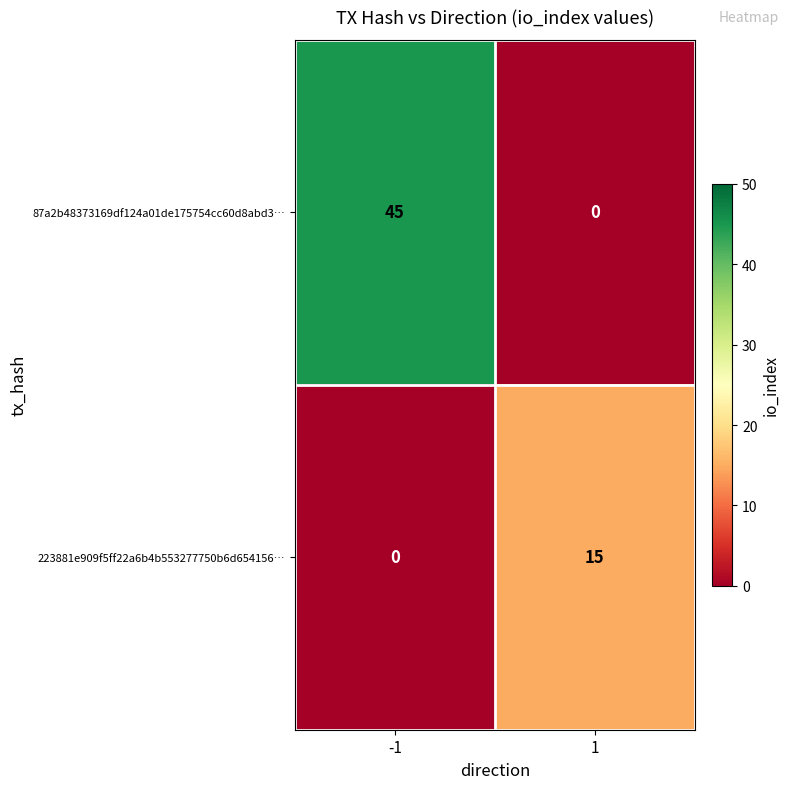

Reading left to right, transcribe all the data shown in this chart.

87a2b48373169df124a01de175754cc60d8abd3…: 45	0
223881e909f5ff22a6b4b553277750b6d654156…: 0	15